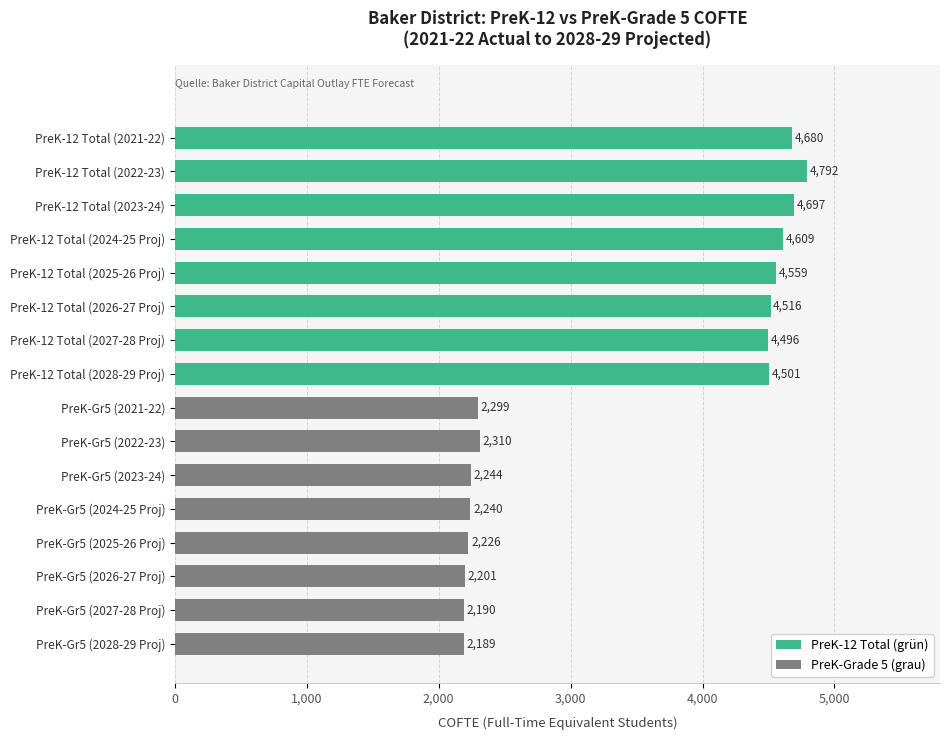

What is the ratio of the value at PreK-12 Total (2027-28 Proj) to the value at PreK-12 Total (2023-24)?

1.0